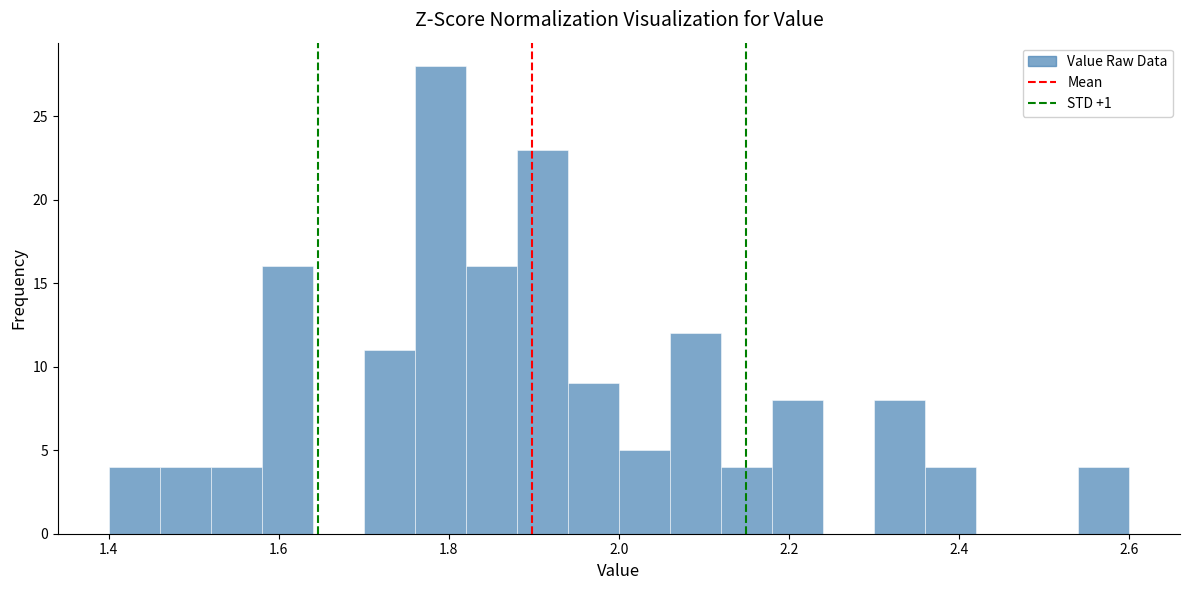

Read against the x-axis, roughly where is the centre of the tallest bar?

1.80